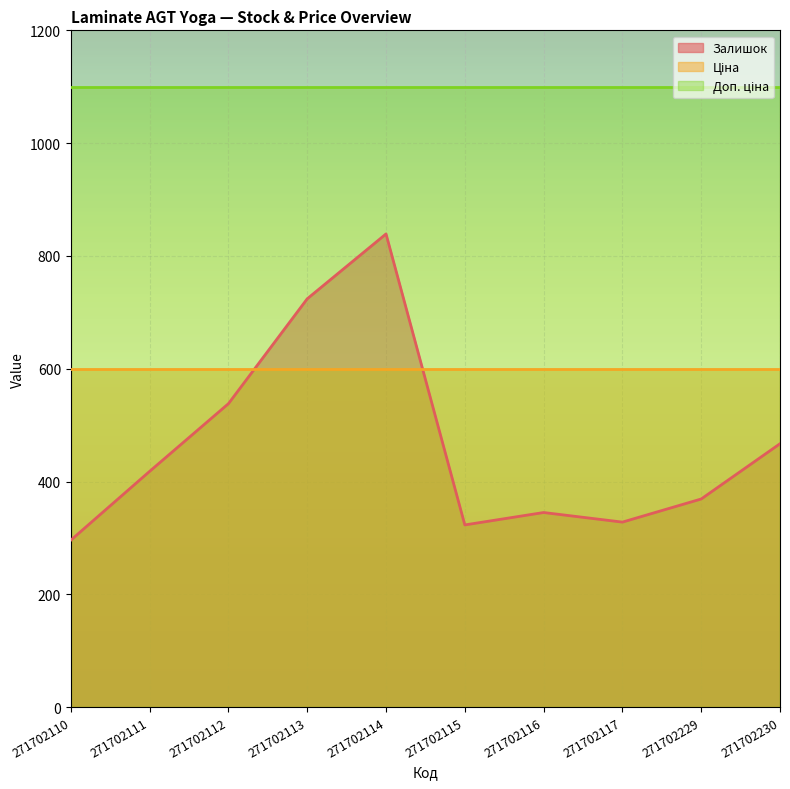

What is the difference between the maximum and second lowest values in the Залишок series?

516.0